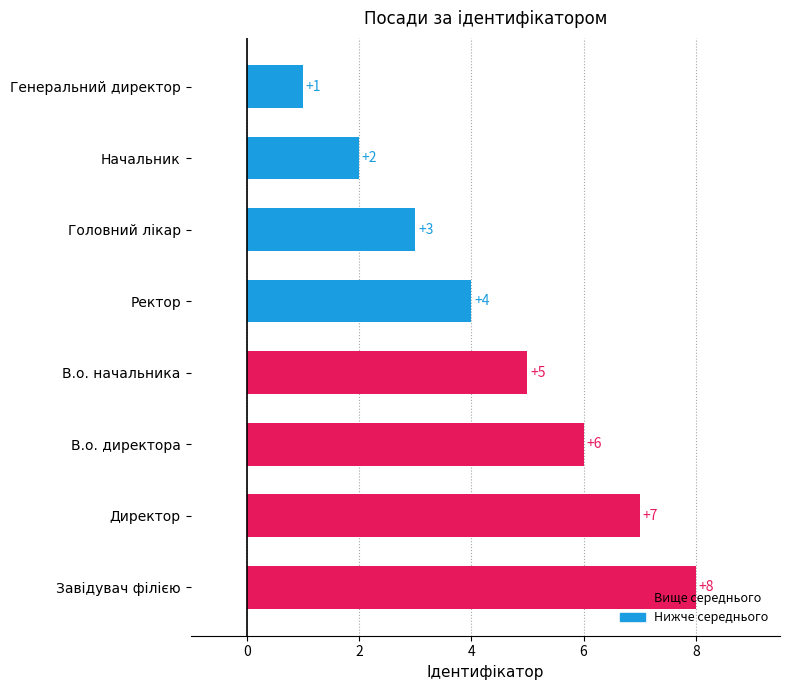

At which label is the value closest to 4?

Ректор